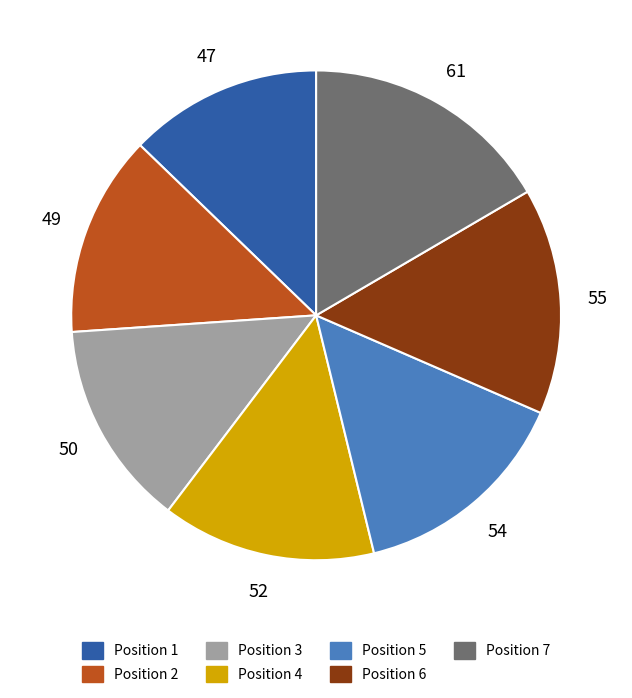

Is the sum of Position 7 and Position 2 greater than half?

No